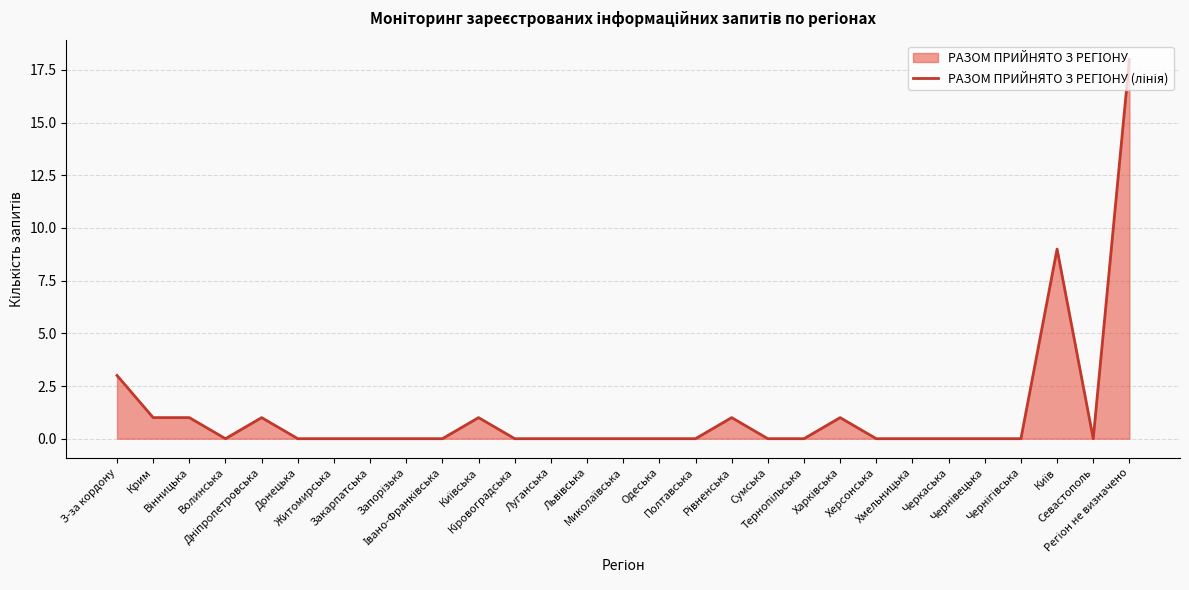

Which category has the lowest value across all series?

Волинська